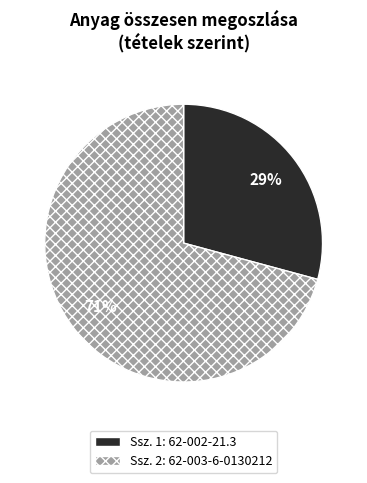

Count the number of slices in the pie.

2